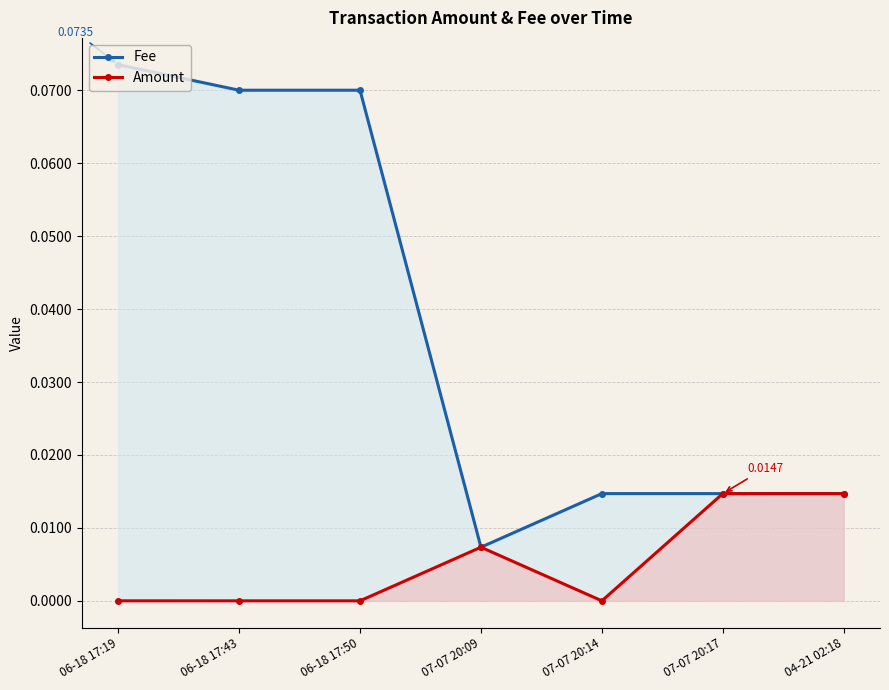

Which series has the widest spread of values?

Fee